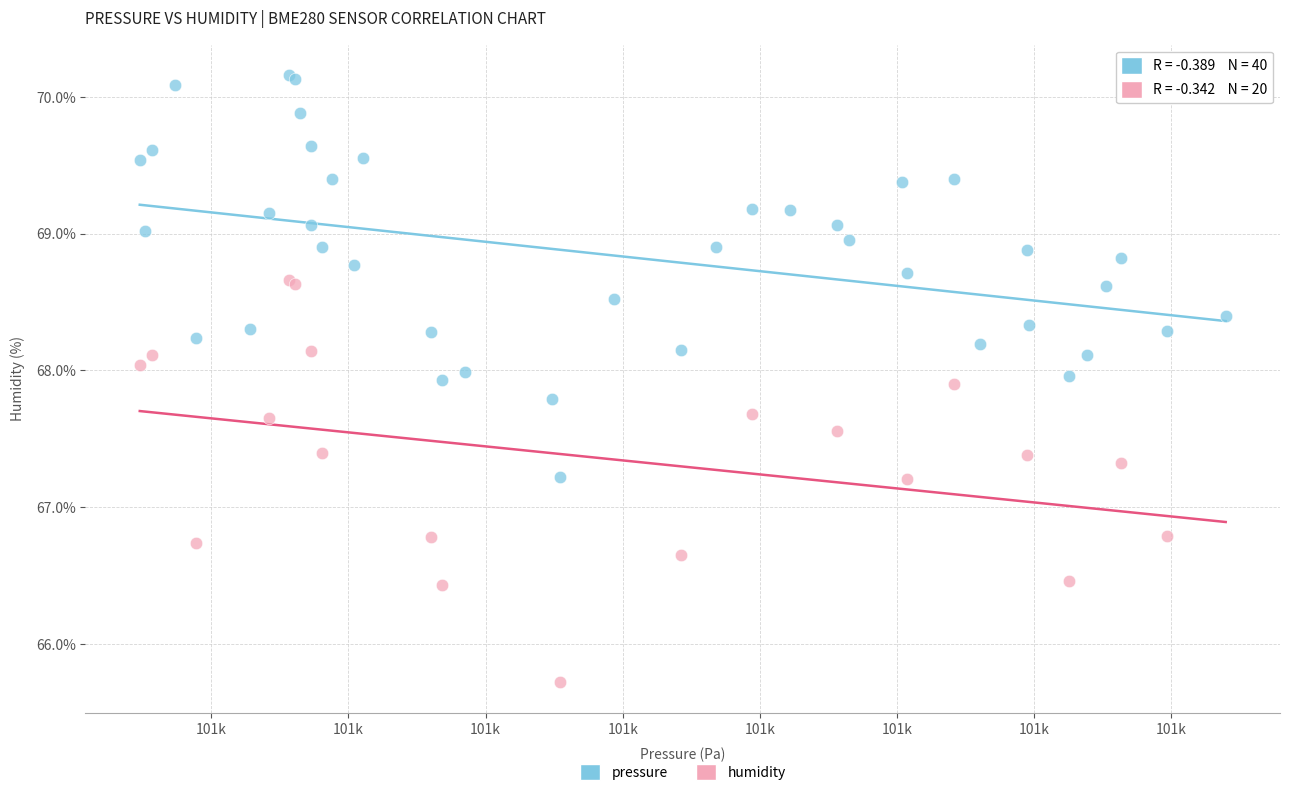

Which series reaches the maximum Y coordinate?

pressure